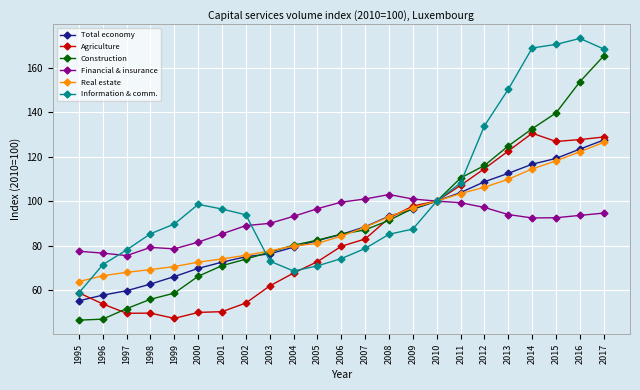

What is the sum of the Financial & insurance values at 2001 and 1999?

163.8